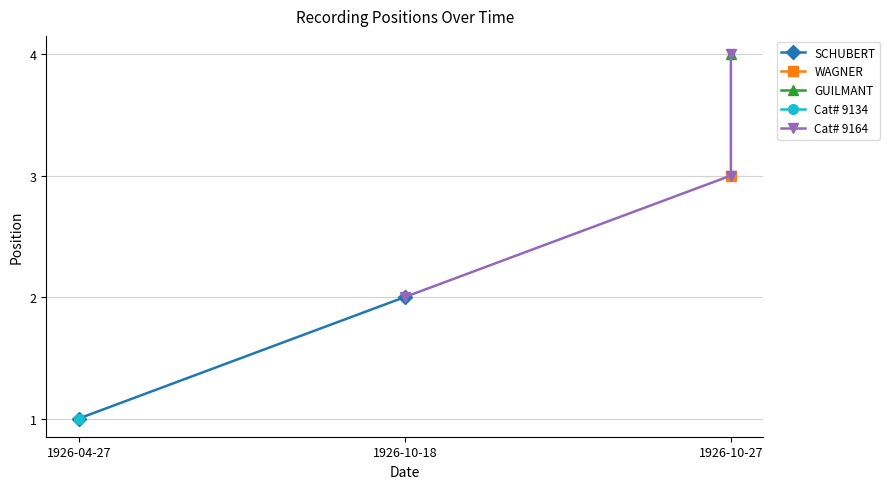

Reading right to left, what are all the values shown in this chart?

4	3	2	1